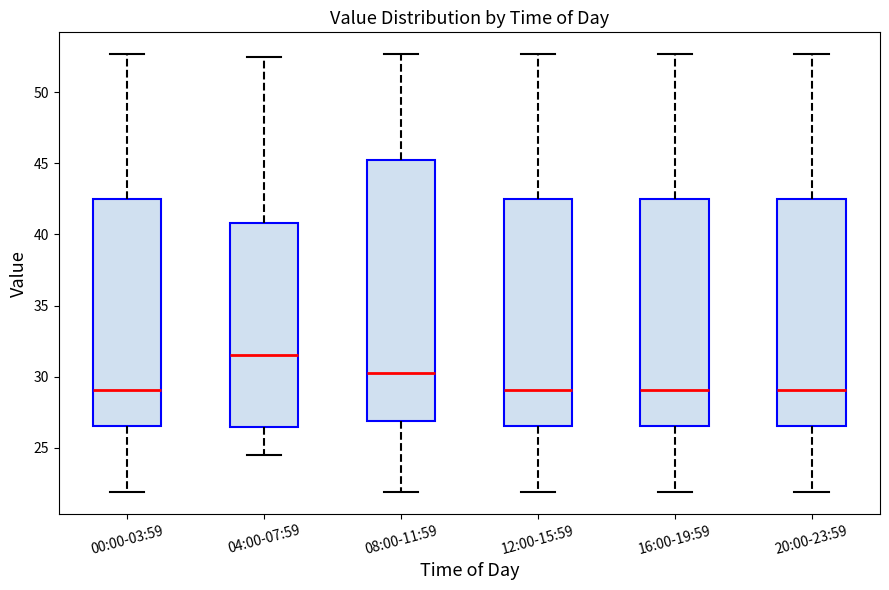

Reading left to right, read every box against the y-axis: the position of its median line, the range the box covers, and the ends of its whiskers. The values are not printed on the chart, so give them approximately, as read against the axis.

00:00-03:59: median 29.0, box 26.5 to 42.5, whiskers 22.0 to 52.5
04:00-07:59: median 31.5, box 26.5 to 41.0, whiskers 24.5 to 52.5
08:00-11:59: median 30.5, box 27.0 to 45.0, whiskers 22.0 to 52.5
12:00-15:59: median 29.0, box 26.5 to 42.5, whiskers 22.0 to 52.5
16:00-19:59: median 29.0, box 26.5 to 42.5, whiskers 22.0 to 52.5
20:00-23:59: median 29.0, box 26.5 to 42.5, whiskers 22.0 to 52.5